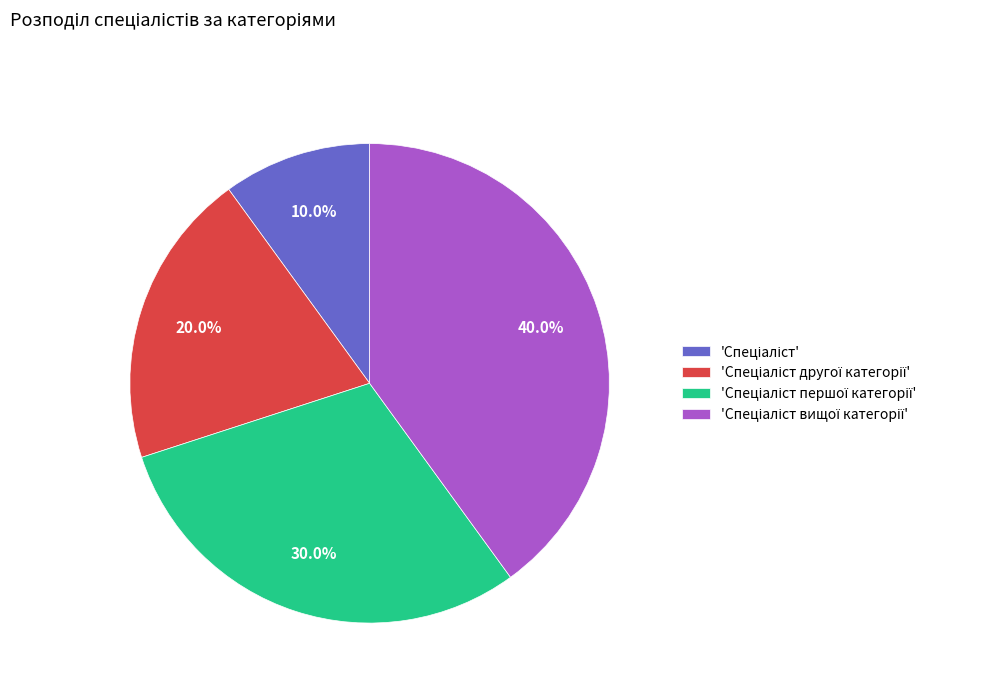

Is there any slice that represents more than half of the pie?

No